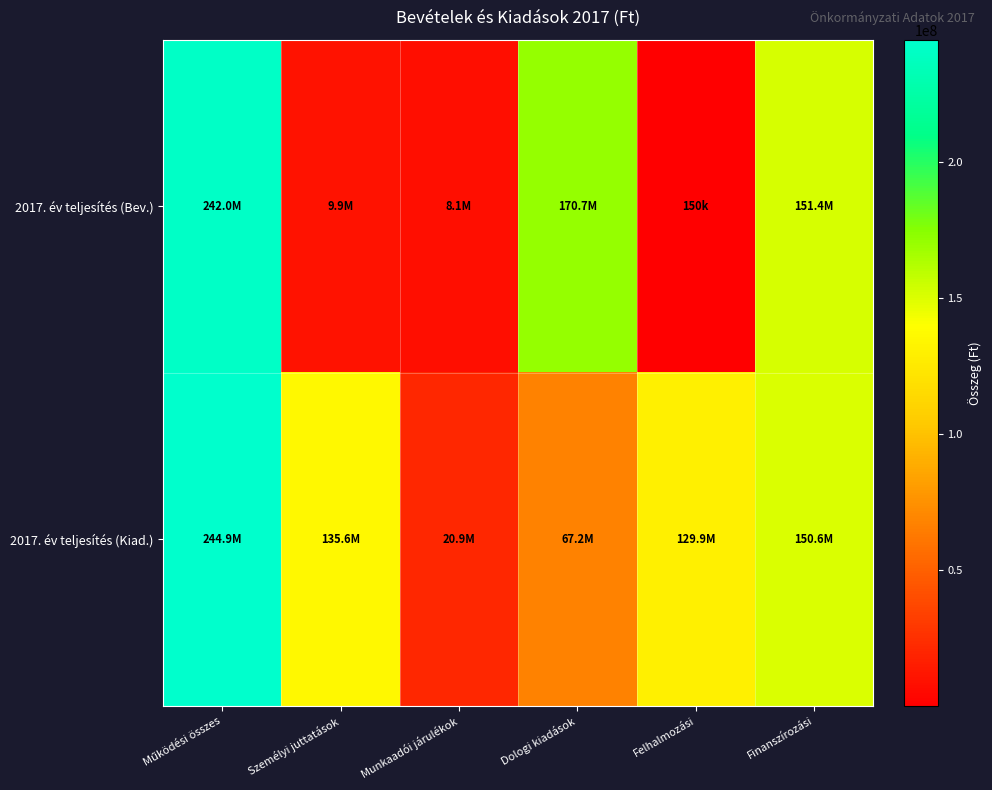

Reading right to left, list all the values displayed in this chart.

2017. év teljesítés (Bev.): Finanszírozási=151388620	Felhalmozási=149760	Dologi kiadások=170674080	Munkaadói járulékok=8137978	Személyi juttatások=9896735	Működési összes=241987840
2017. év teljesítés (Kiad.): Finanszírozási=150638147	Felhalmozási=129866000	Dologi kiadások=67189840	Munkaadói járulékok=20866324	Személyi juttatások=135588381	Működési összes=244888576